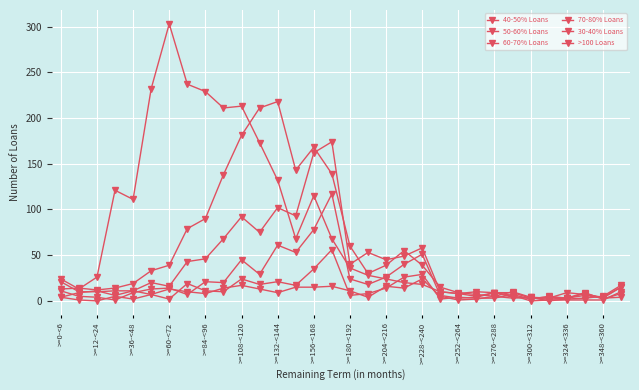

Count the number of data series in this chart.

6